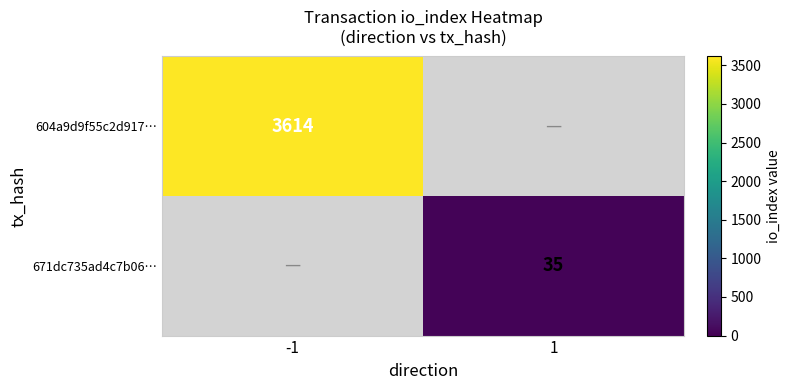

Is it true that 604a9d9f55c2d917… equals 3614 at -1?

True